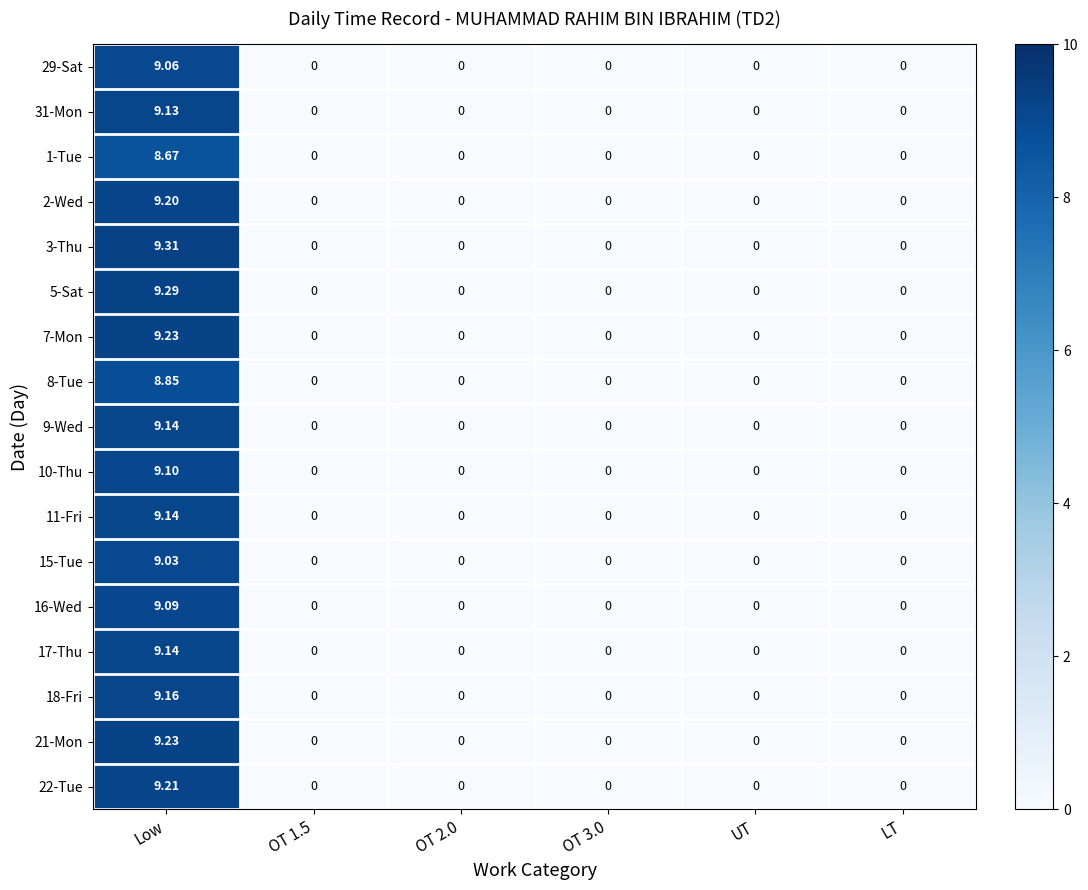

At which category is the sum across all series the highest?

Low